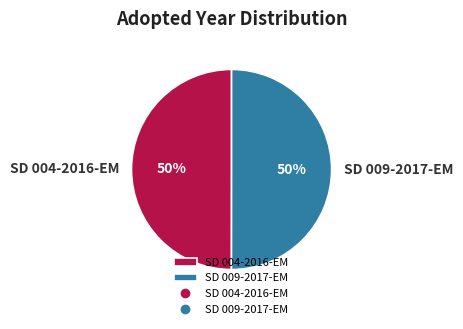

Is the sum of SD 004-2016-EM and SD 009-2017-EM greater than half?

Yes